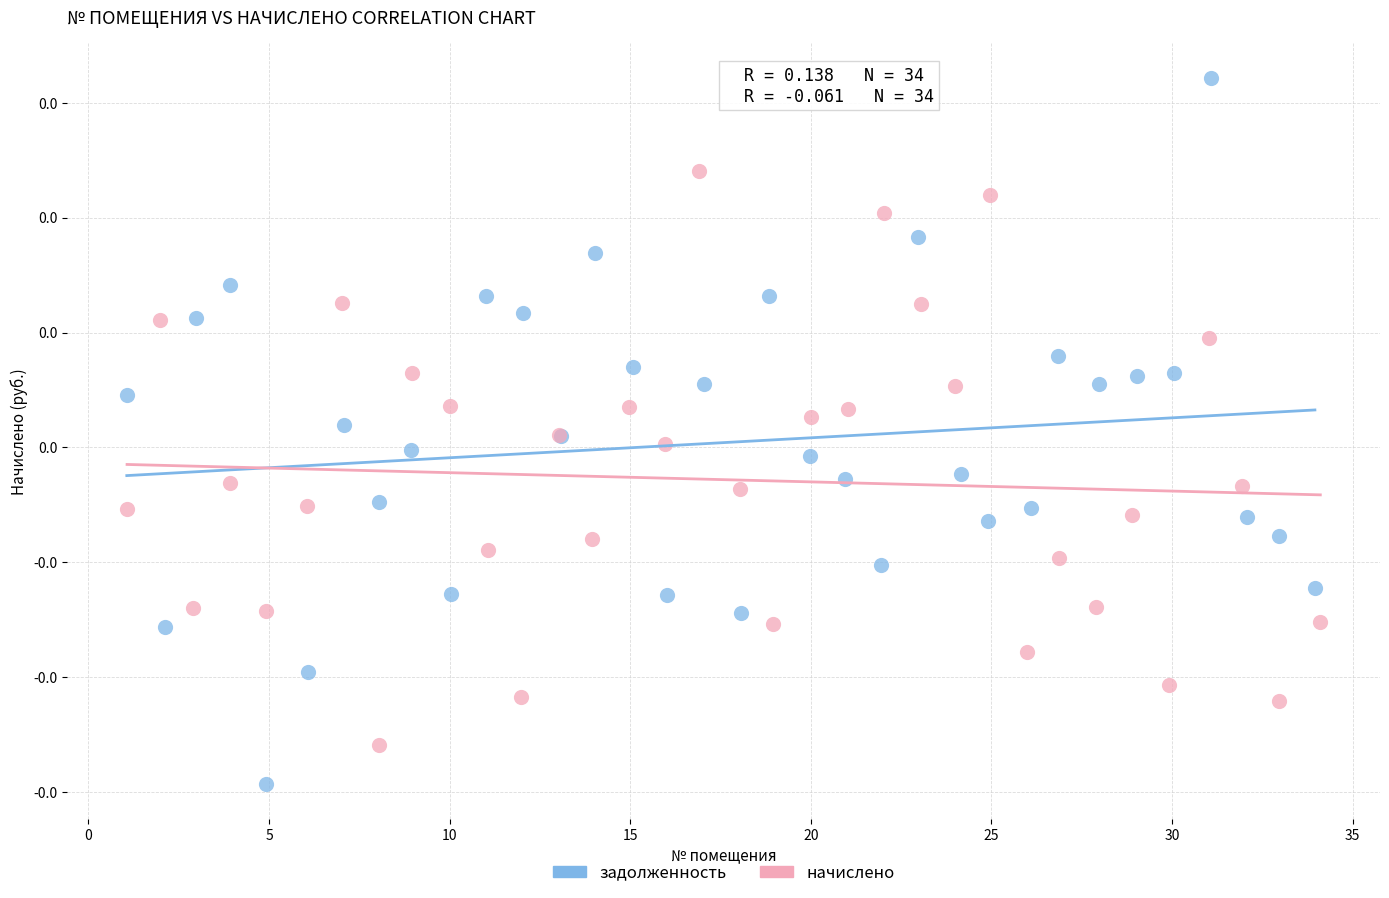

What are all the series names shown in the legend?

задолженность, начислено